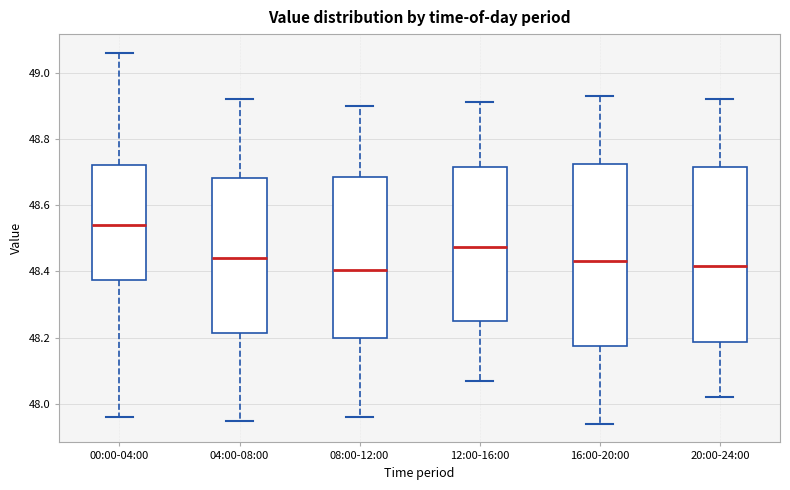

Reading left to right, transcribe this box plot: for each box, give where its median line is, the range the box spans, and where its two whiskers end, as read against the y-axis. The values are not printed on the chart, so give them approximately, as read against the axis.

00:00-04:00: median 48.54, box 48.38 to 48.72, whiskers 47.96 to 49.06
04:00-08:00: median 48.44, box 48.22 to 48.68, whiskers 47.96 to 48.92
08:00-12:00: median 48.40, box 48.20 to 48.68, whiskers 47.96 to 48.90
12:00-16:00: median 48.48, box 48.26 to 48.72, whiskers 48.08 to 48.92
16:00-20:00: median 48.44, box 48.18 to 48.72, whiskers 47.94 to 48.94
20:00-24:00: median 48.42, box 48.18 to 48.72, whiskers 48.02 to 48.92